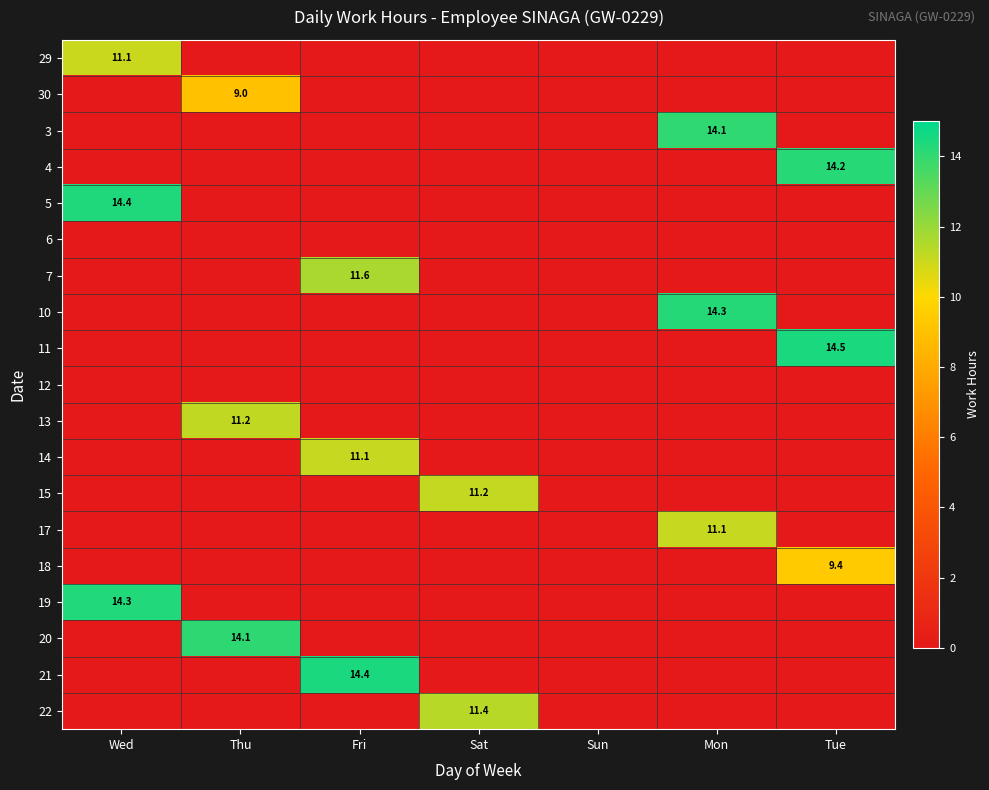

Is it true that 17 equals 7.4 at Mon?

False